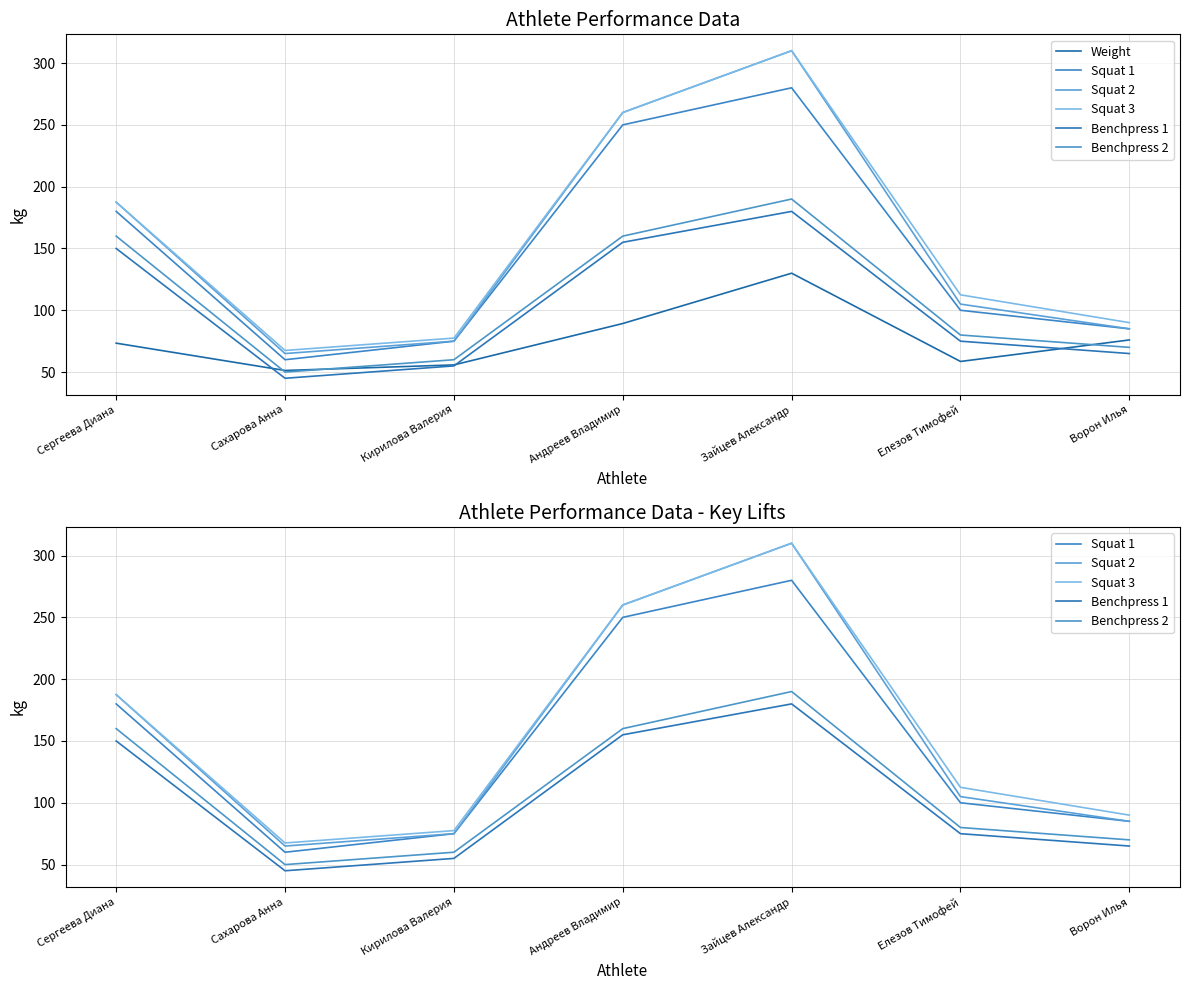

What is the difference between the maximum and minimum values in the Squat 1 series?

220.0